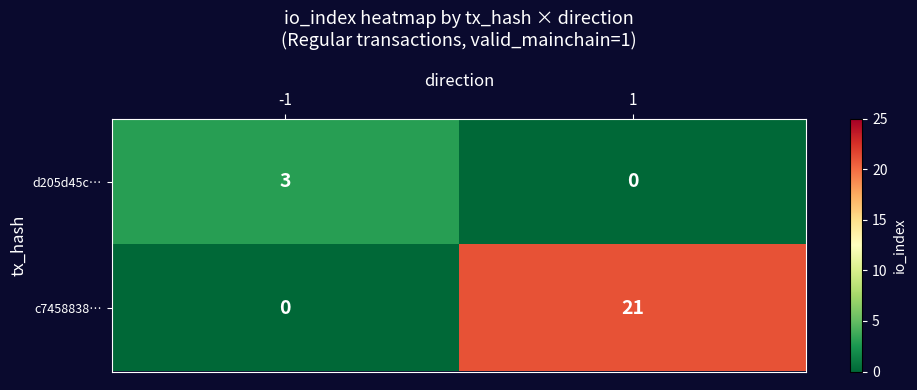

Which series has the largest total across all categories?

c7458838…